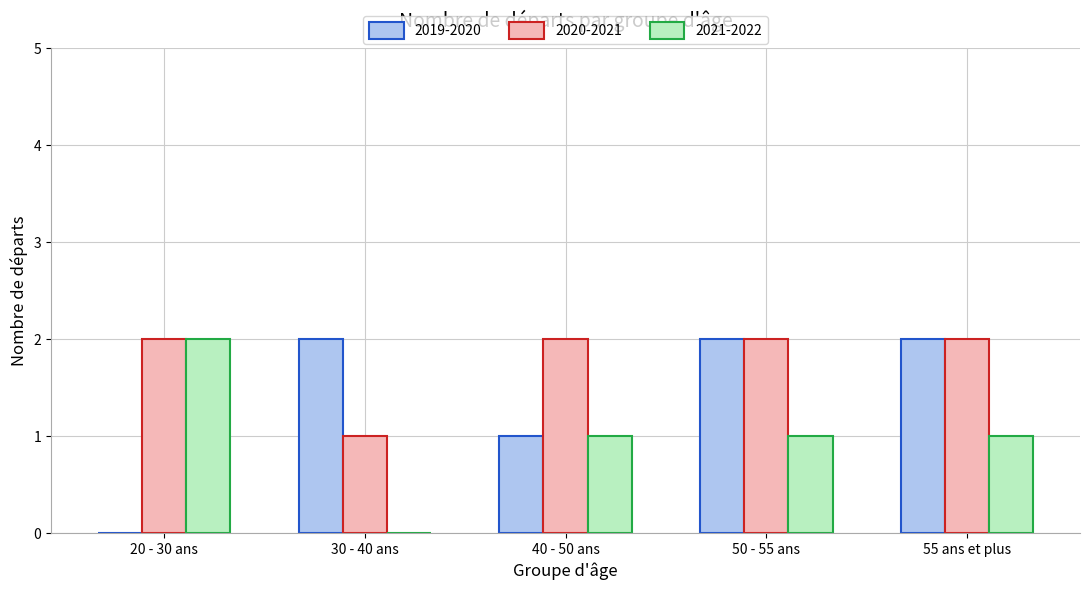

Which series changed the most between 40 - 50 ans and 55 ans et plus?

2019-2020